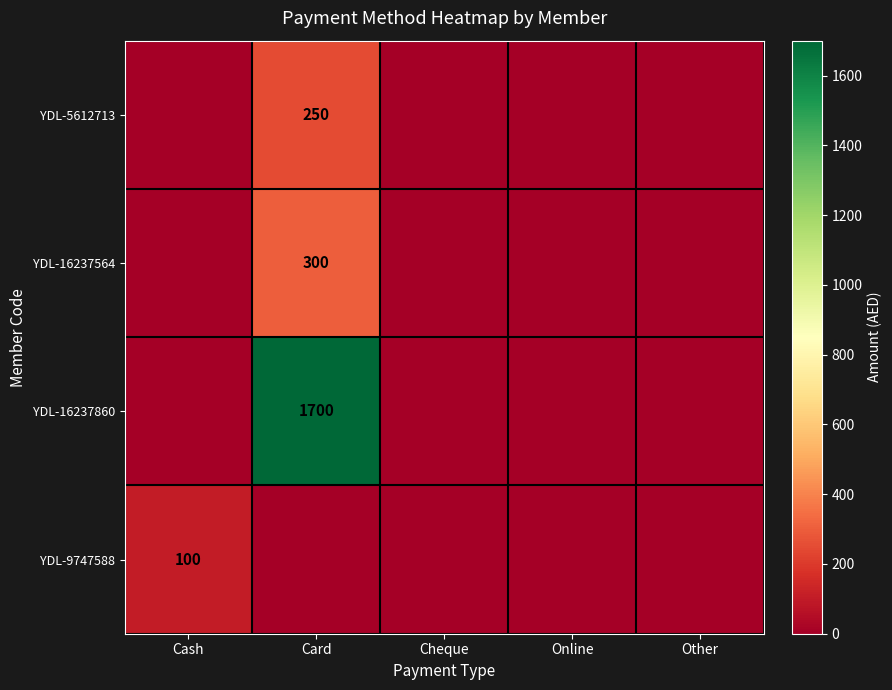

How many categories are shown in the chart?

5